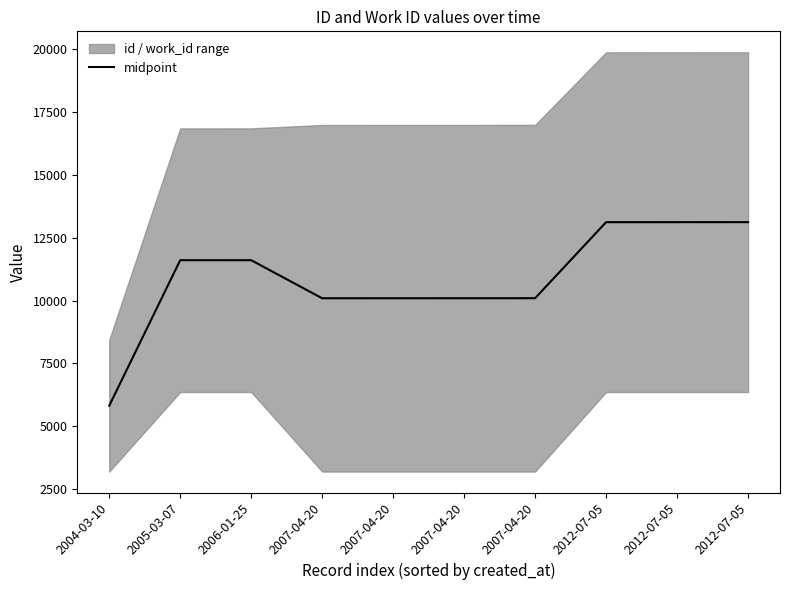

How many lines are shown in the chart?

1